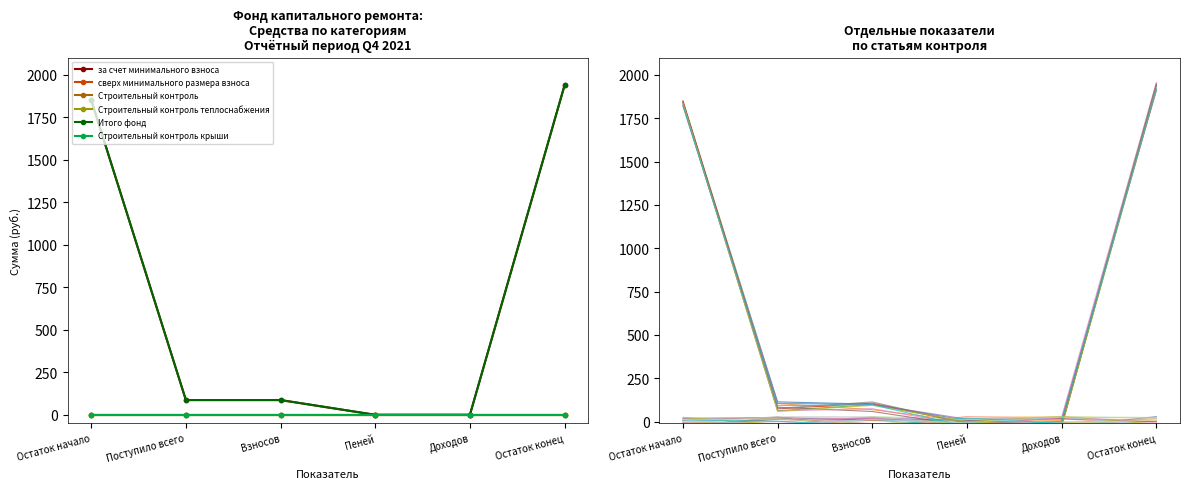

At which category is the sum across all series the highest?

Остаток конец